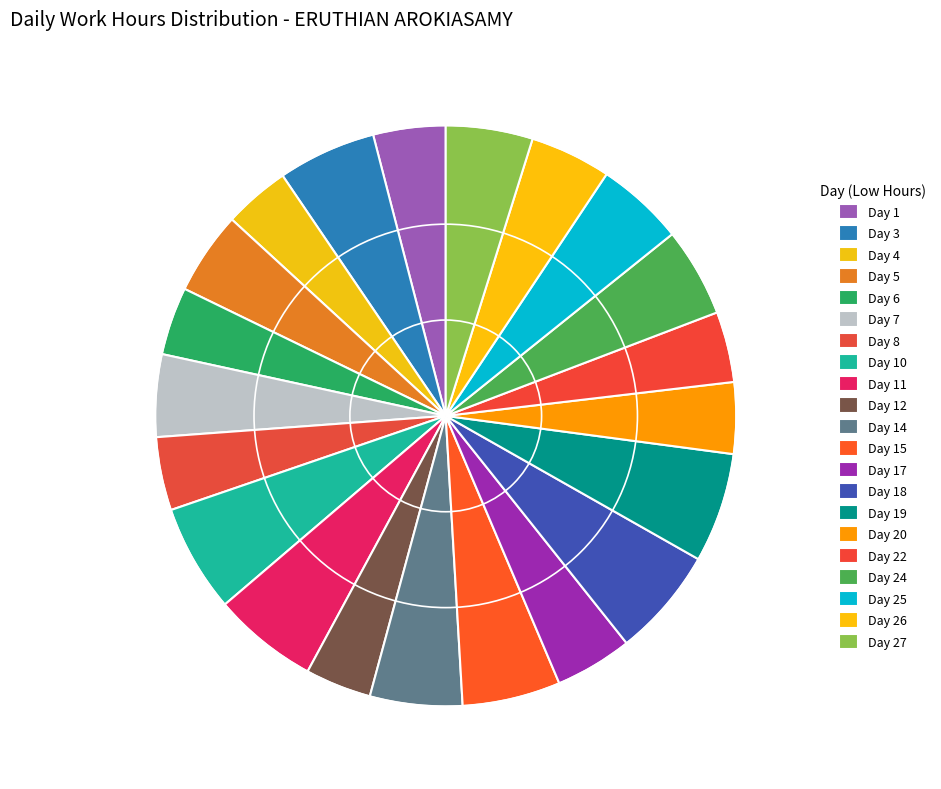

To the nearest percent, what is the difference between the Day 12 and Day 5 slice percentages?

1%